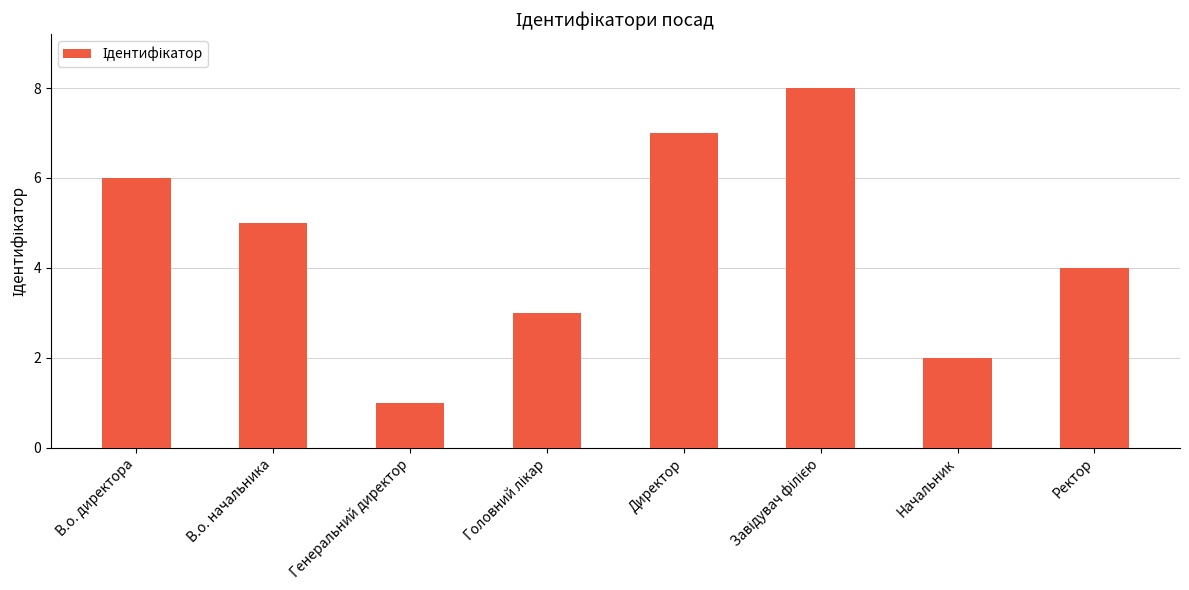

Which has a higher value, Директор or В.о. начальника?

Директор